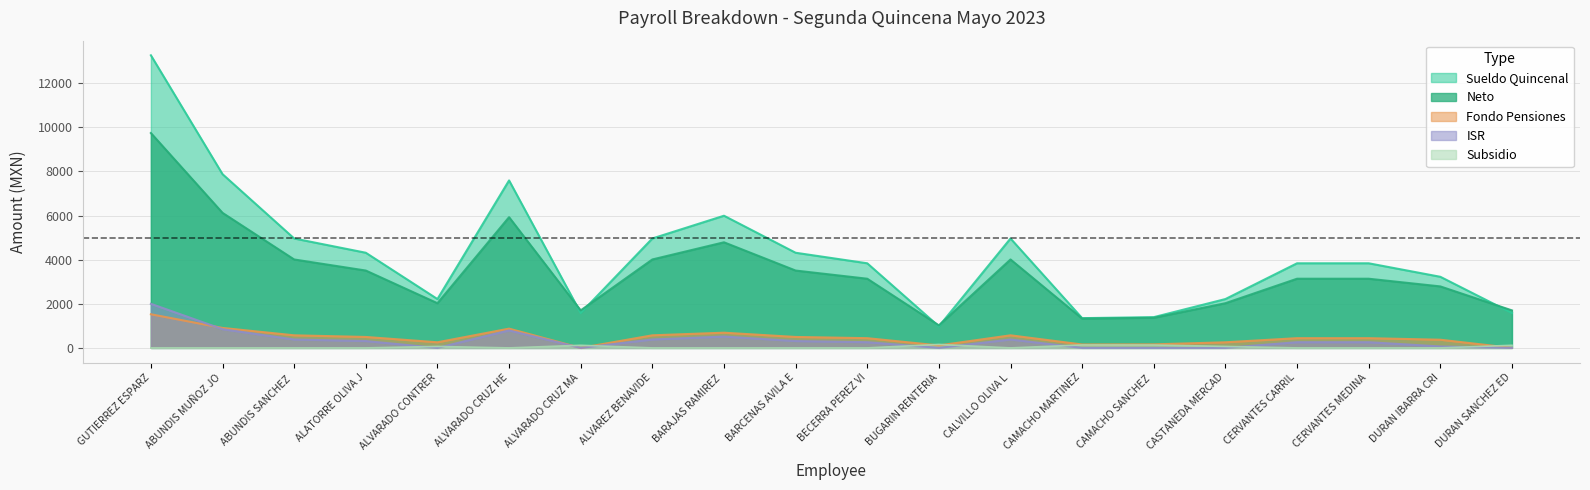

True or false: ISR has a value of 0.0 at BUGARIN RENTERIA.

True